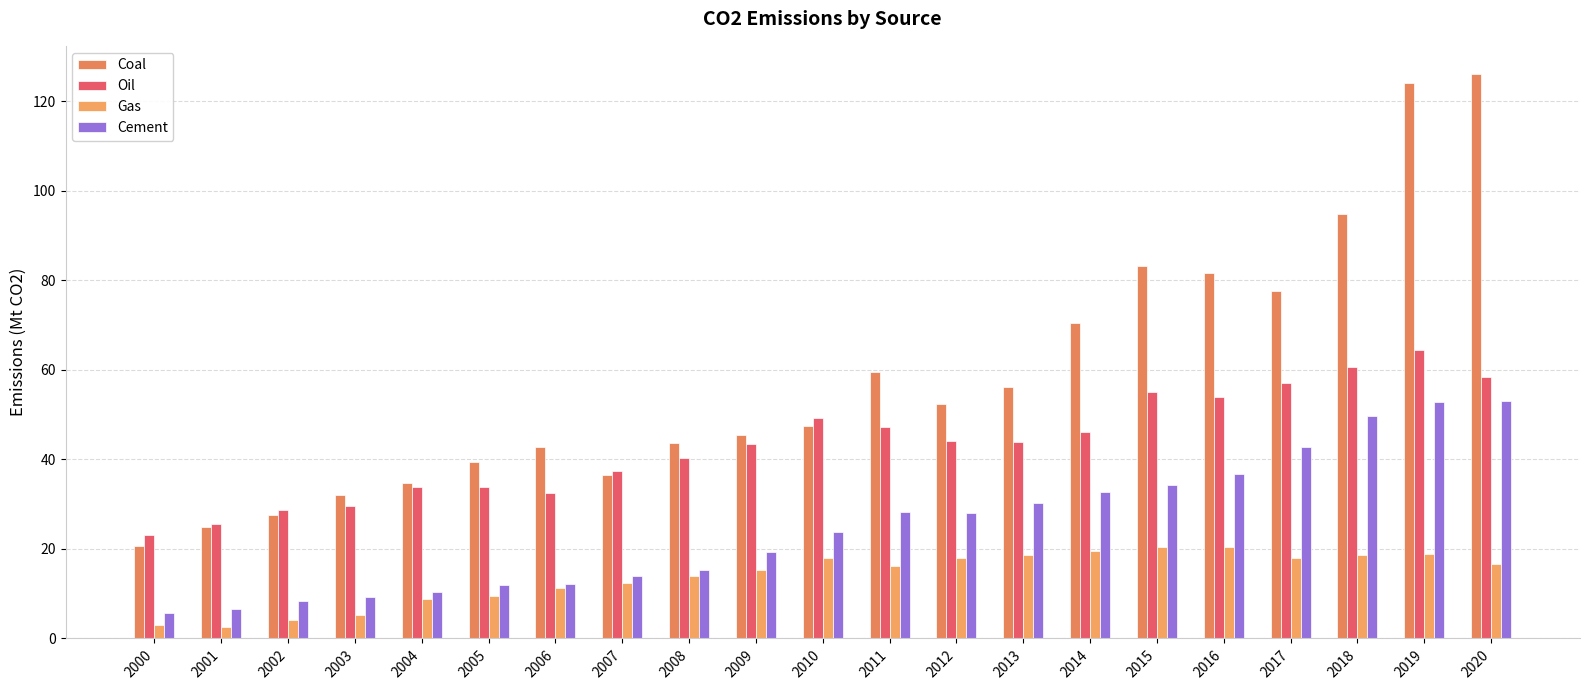

Count the number of data series in this chart.

4